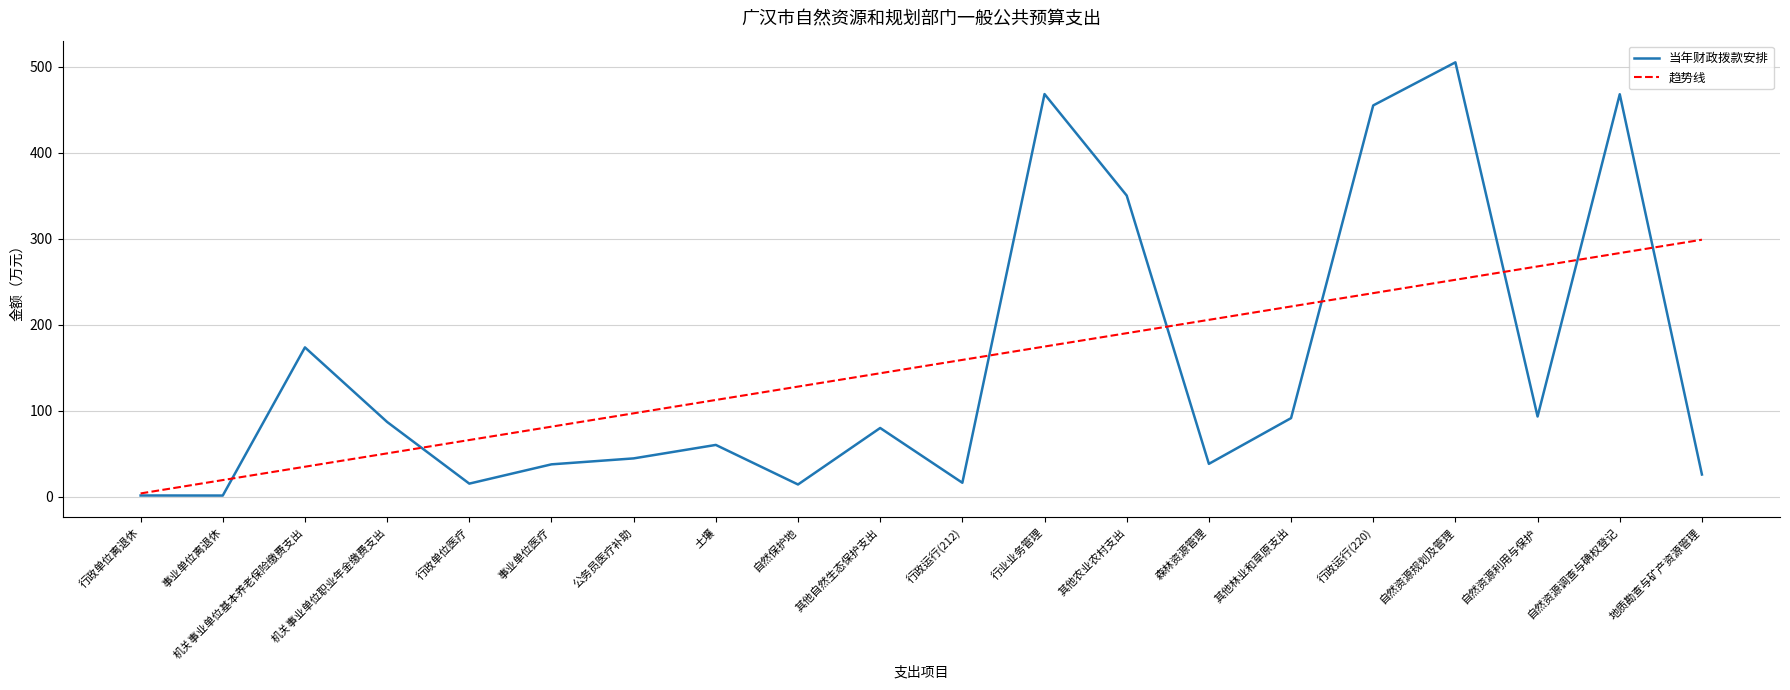

Which series has the widest spread of values?

当年财政拨款安排